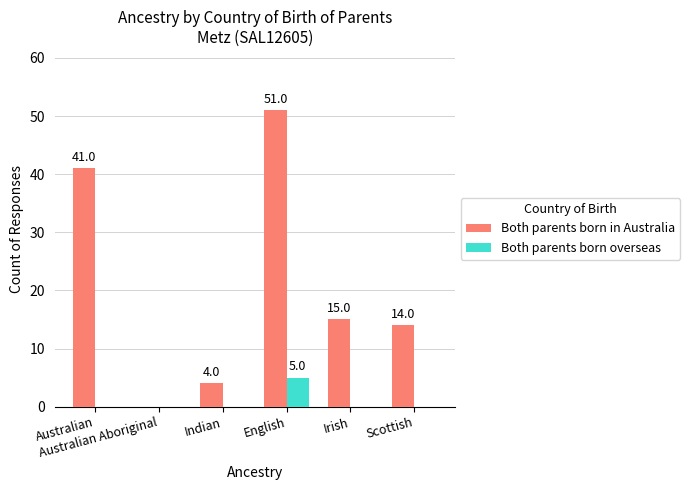

Reading left to right, list all the values displayed in this chart.

Both parents born in Australia: 41	0	4	51	15	14
Both parents born overseas: 0	0	0	5	0	0